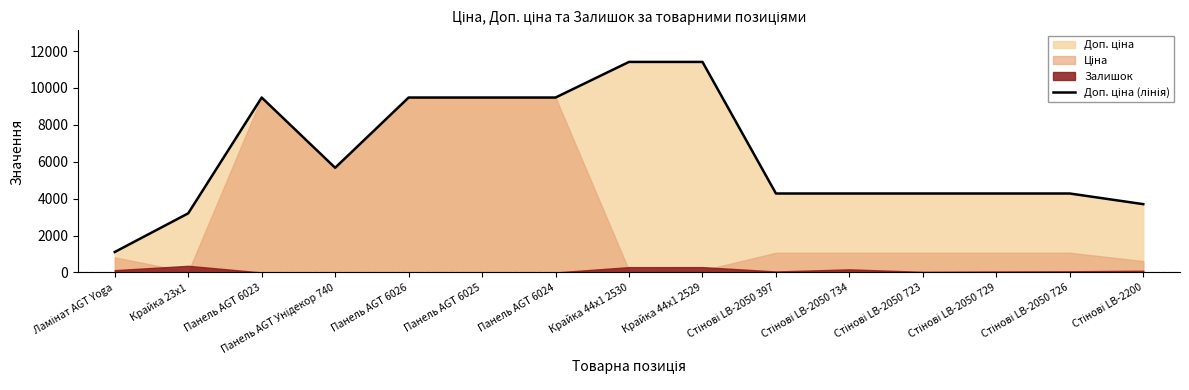

How many lines are shown in the chart?

1